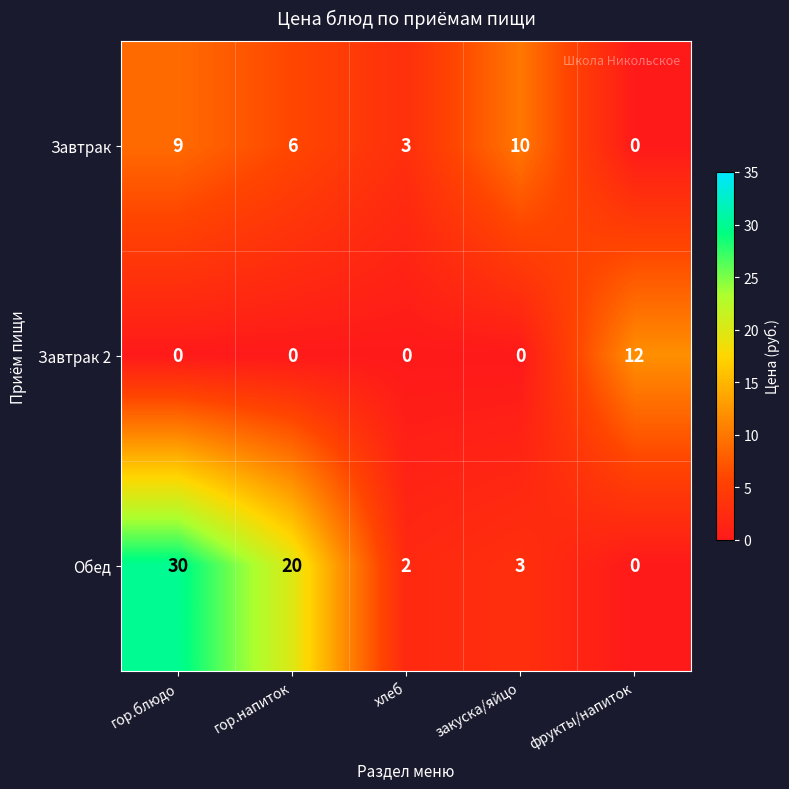

True or false: Обед has a value of 3 at хлеб.

False